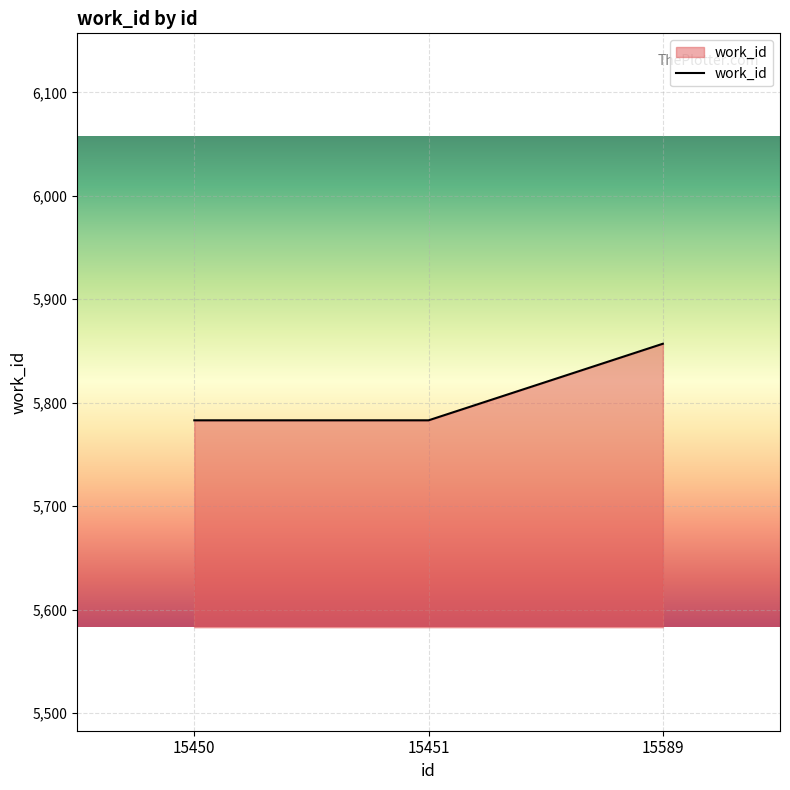

What is the smallest value displayed?

5783